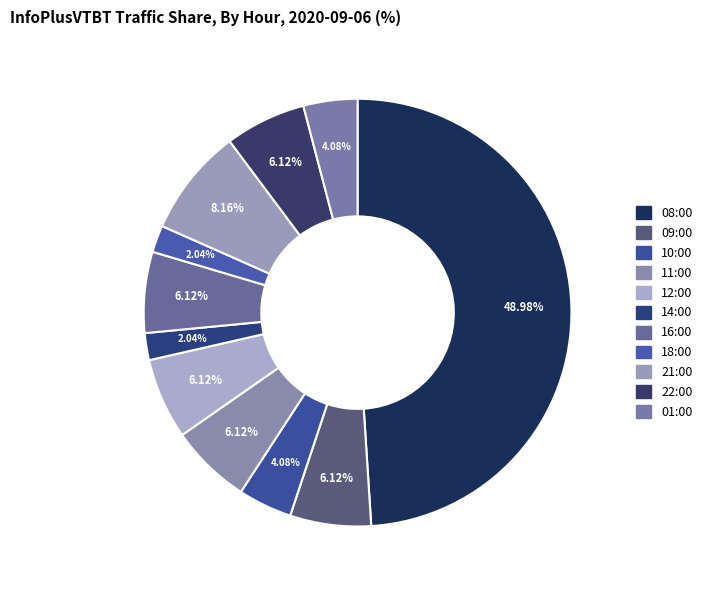

To the nearest percent, what percentage of the pie is 16:00?

6%